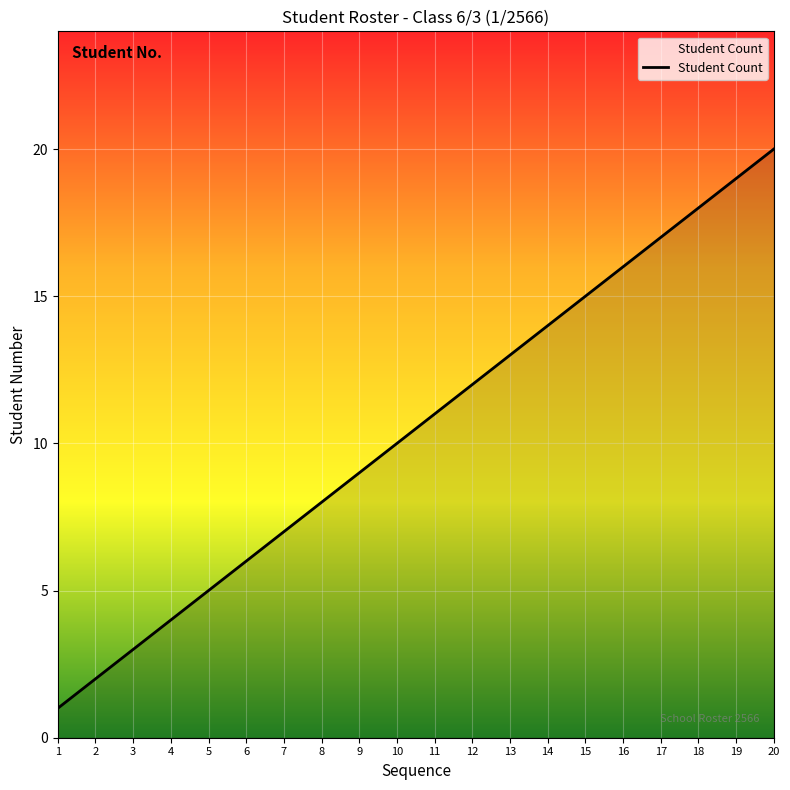

Which label corresponds to the smallest value in the chart?

1